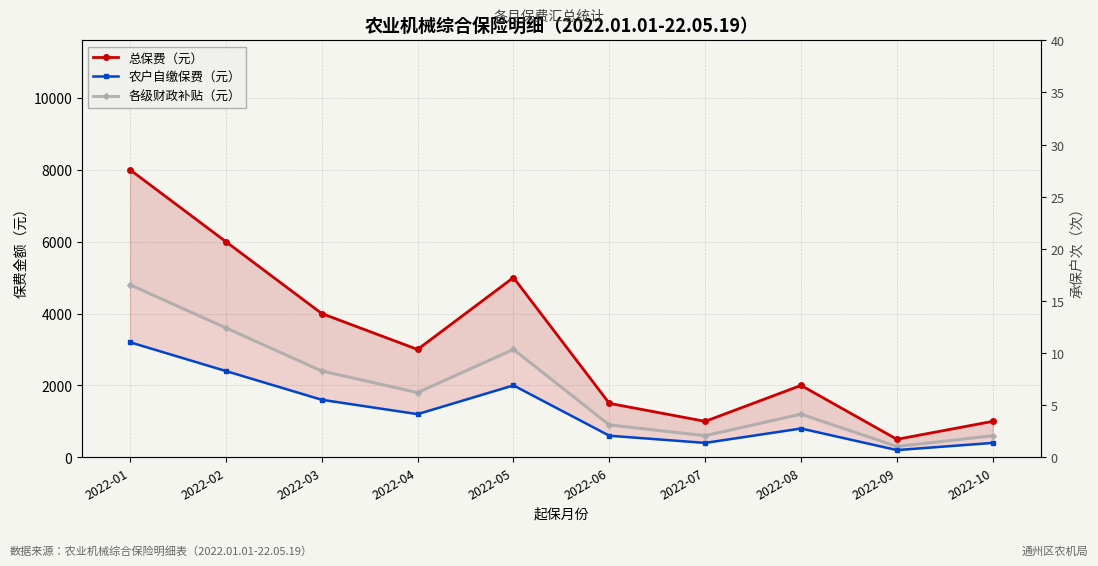

Reading left to right, transcribe all the data shown in this chart.

总保费（元）: 8000	6000	4000	3000	5000	1500	1000	2000	500	1000
农户自缴保费（元）: 3200	2400	1600	1200	2000	600	400	800	200	400
各级财政补贴（元）: 4800	3600	2400	1800	3000	900	600	1200	300	600